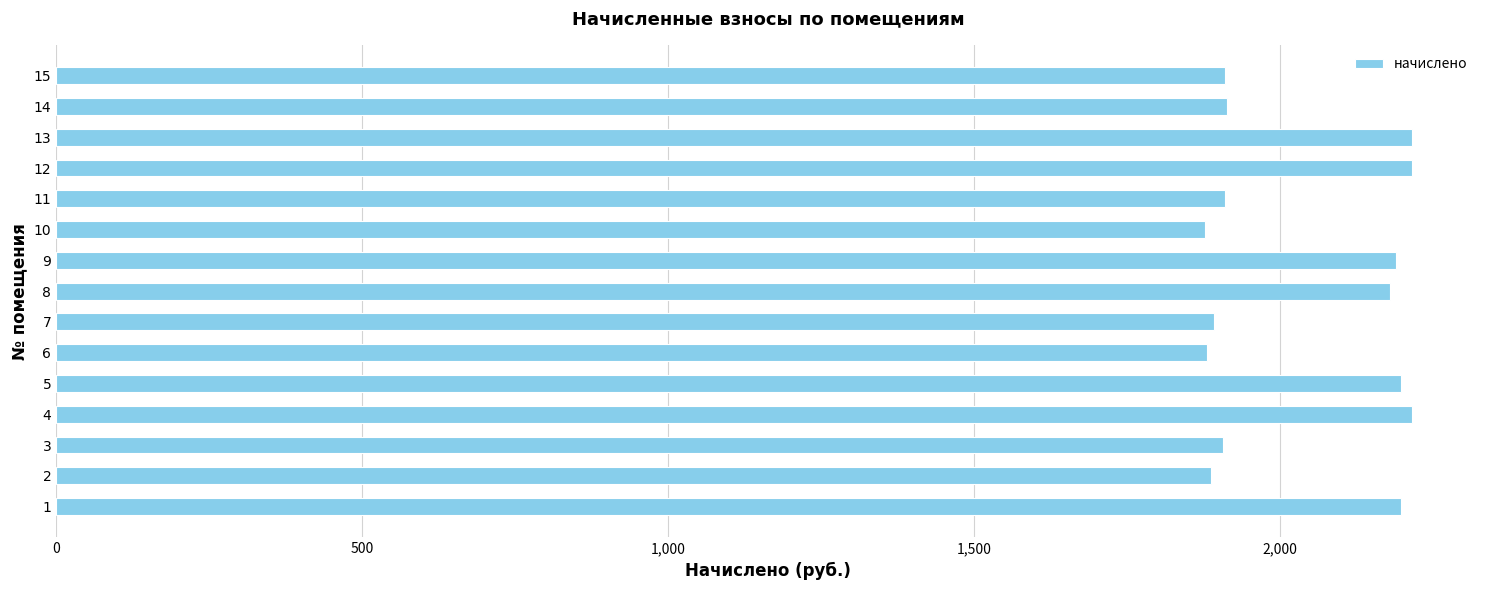

What is the minimum value shown in the chart?

1876.7